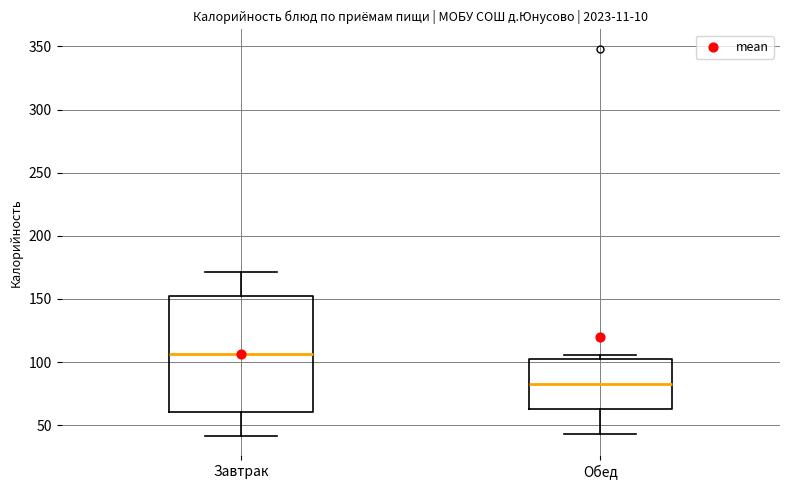

Which box's median line is the lowest?

Обед